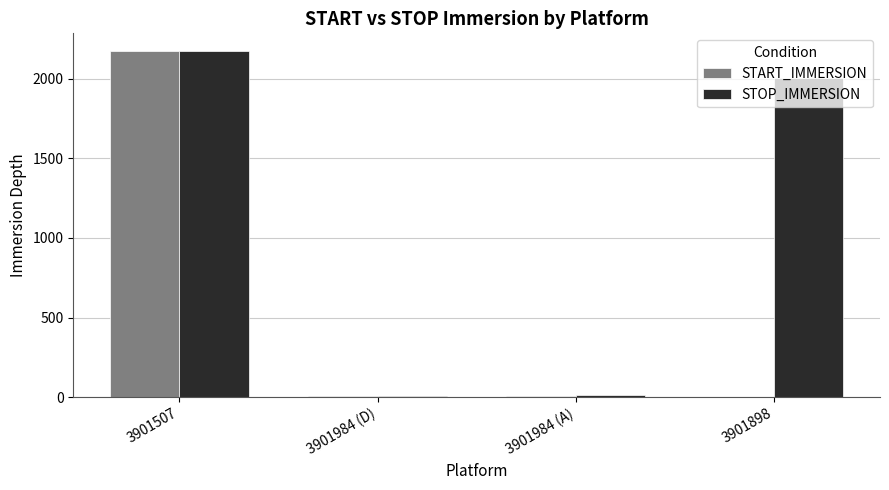

What is the sum of all STOP_IMMERSION values?

4207.2